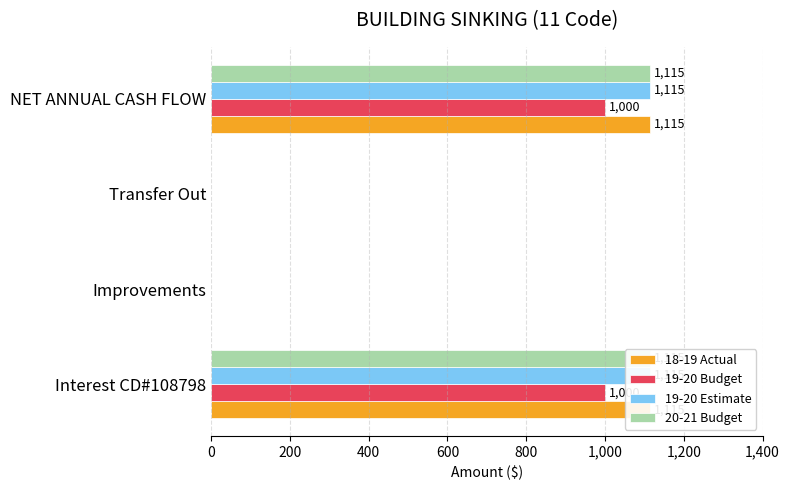

How many data points in 18-19 Actual are less than 1115?

2